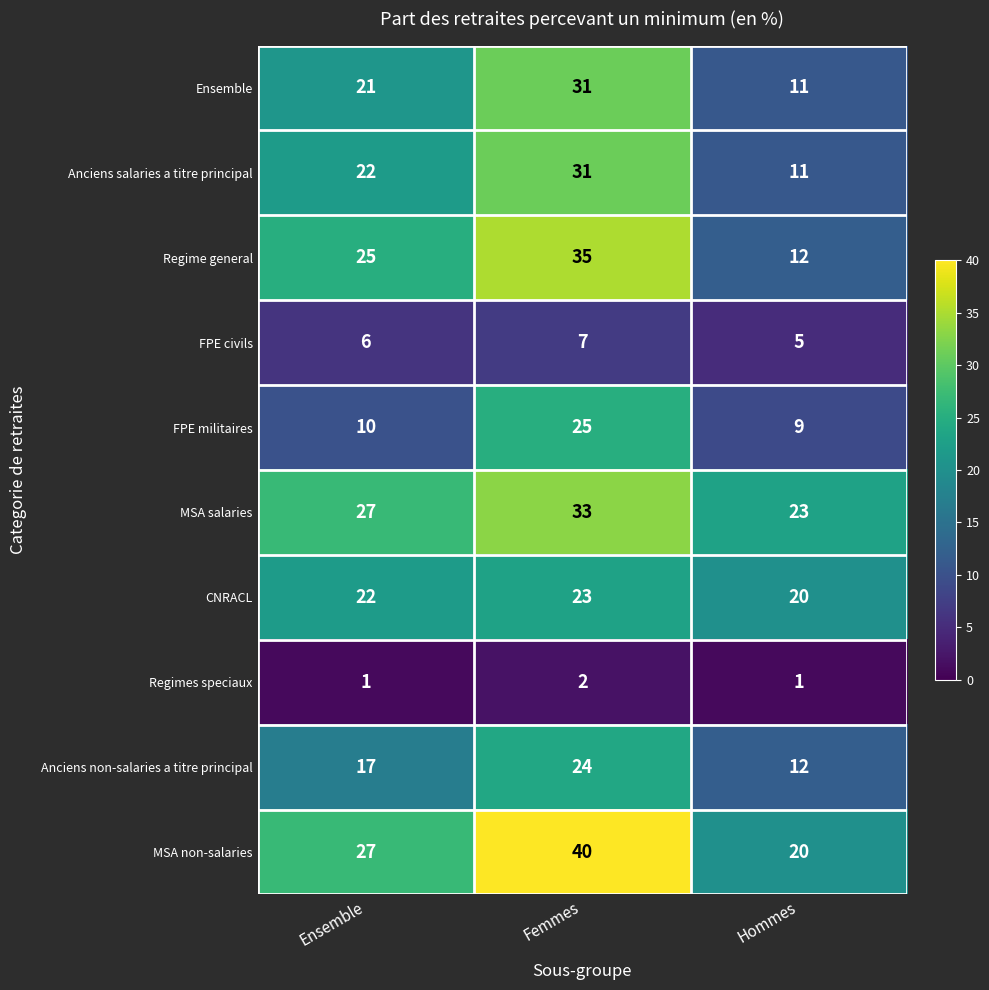

Reading left to right, transcribe all the data shown in this chart.

Ensemble: 21	31	11
Anciens salaries a titre principal: 22	31	11
Regime general: 25	35	12
FPE civils: 6	7	5
FPE militaires: 10	25	9
MSA salaries: 27	33	23
CNRACL: 22	23	20
Regimes speciaux: 1	2	1
Anciens non-salaries a titre principal: 17	24	12
MSA non-salaries: 27	40	20